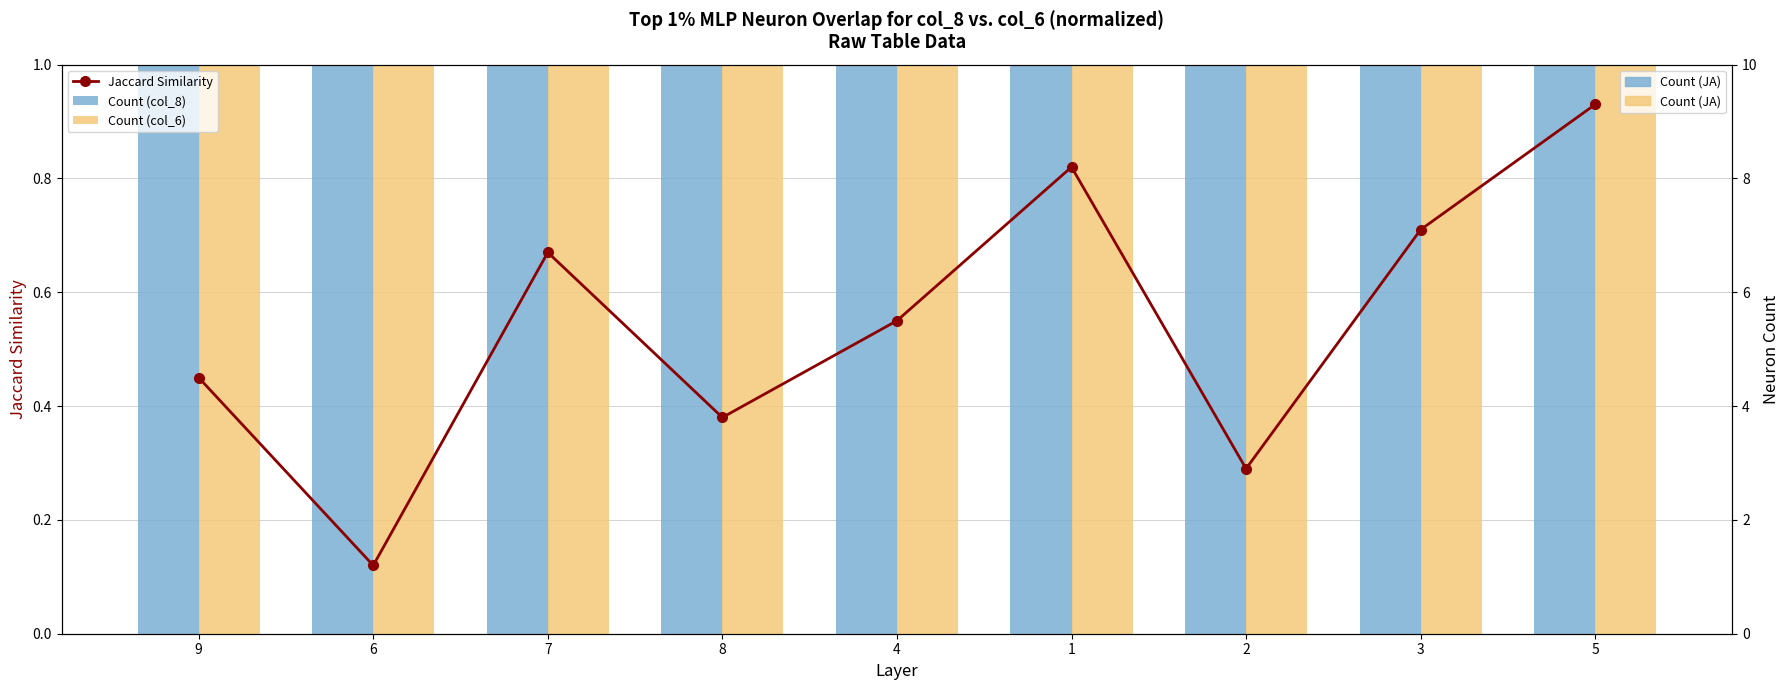

Is it true that Jaccard Similarity equals 0.4 at 8?

True